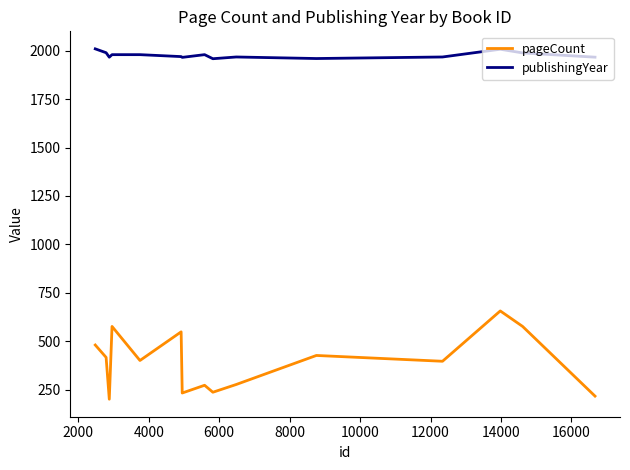

True or false: publishingYear and pageCount intersect in this chart.

False